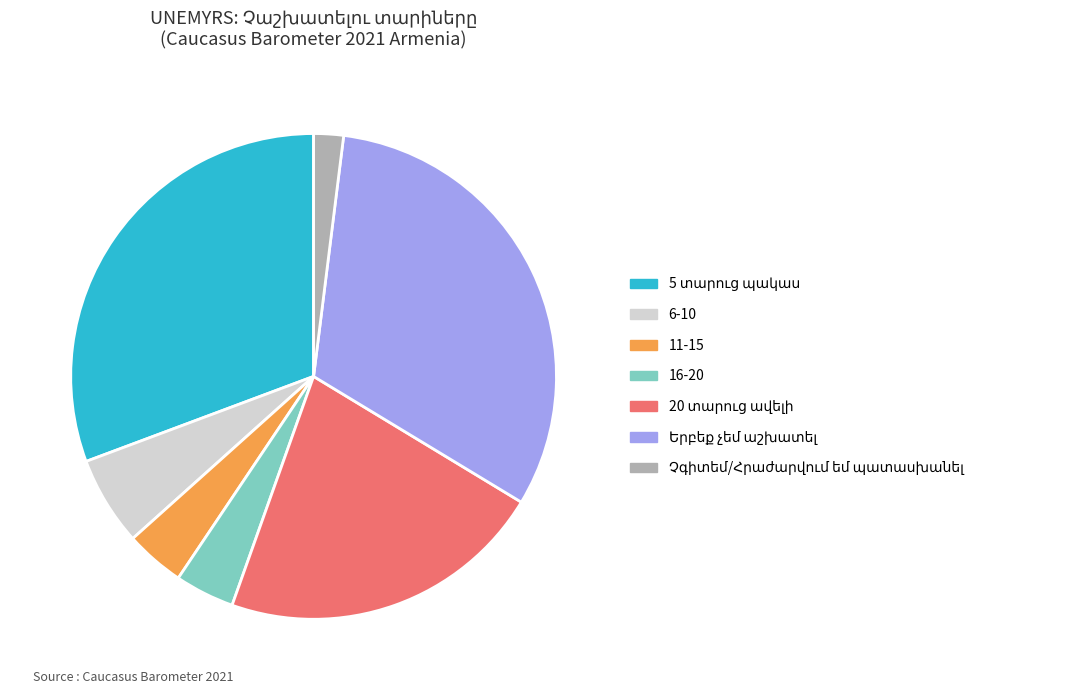

Is the sum of 16-20 and 11-15 greater than half?

No